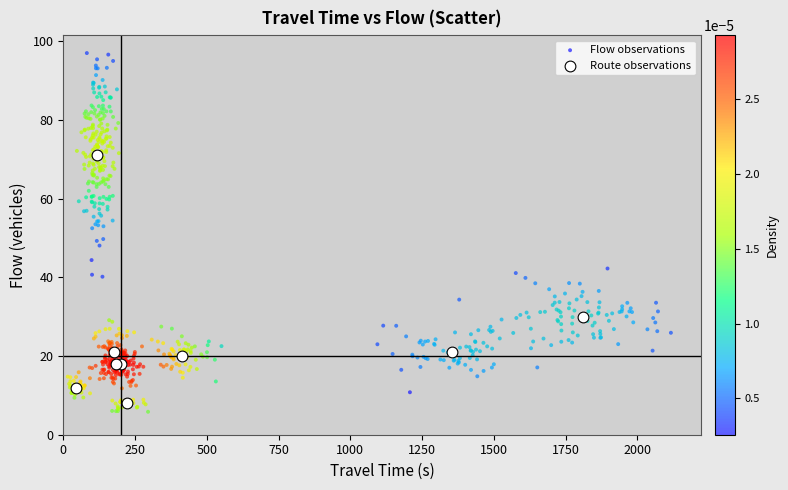

Which series reaches the maximum Y coordinate?

Flow observations